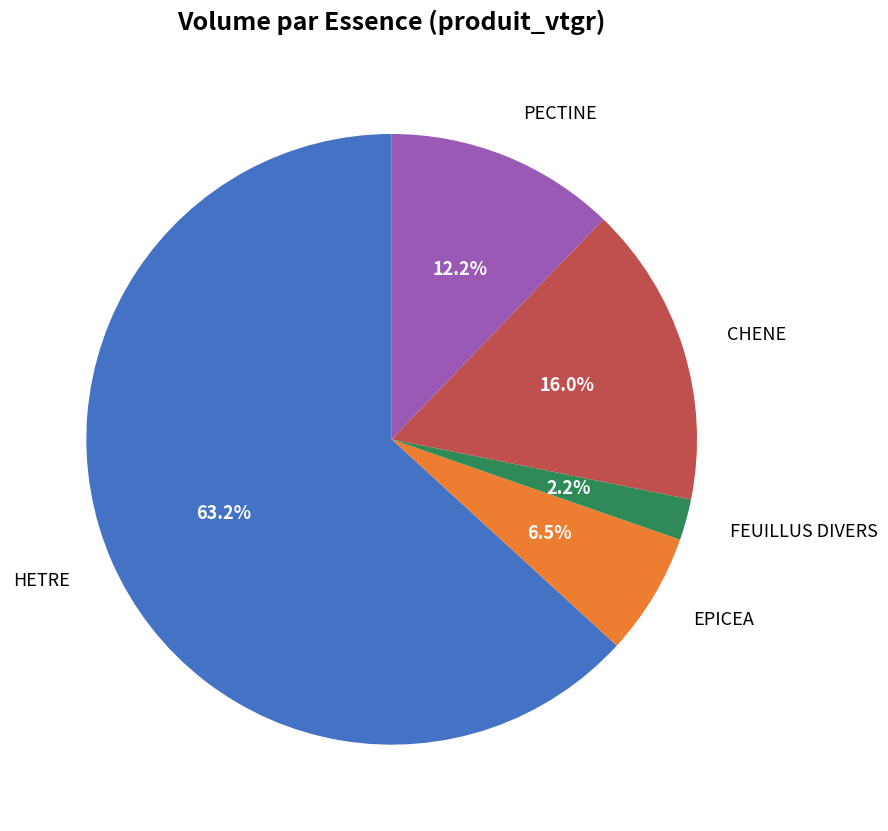

How many segments does this pie chart have?

5